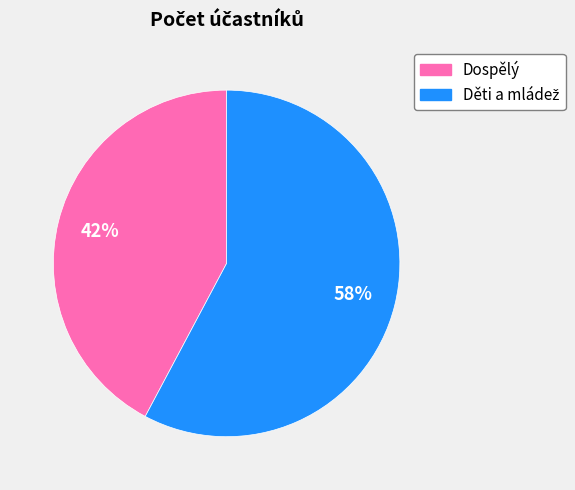

True or false: Dospělý accounts for 42% of the total.

True